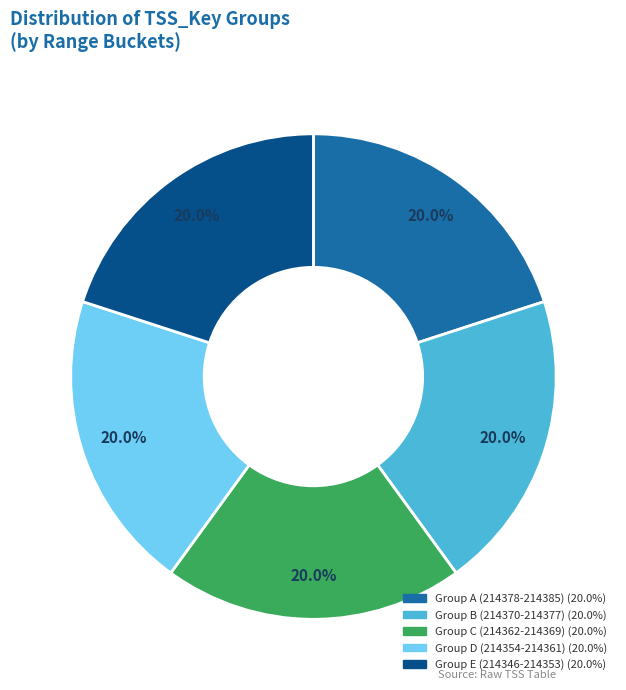

Is there a majority slice in this chart?

No